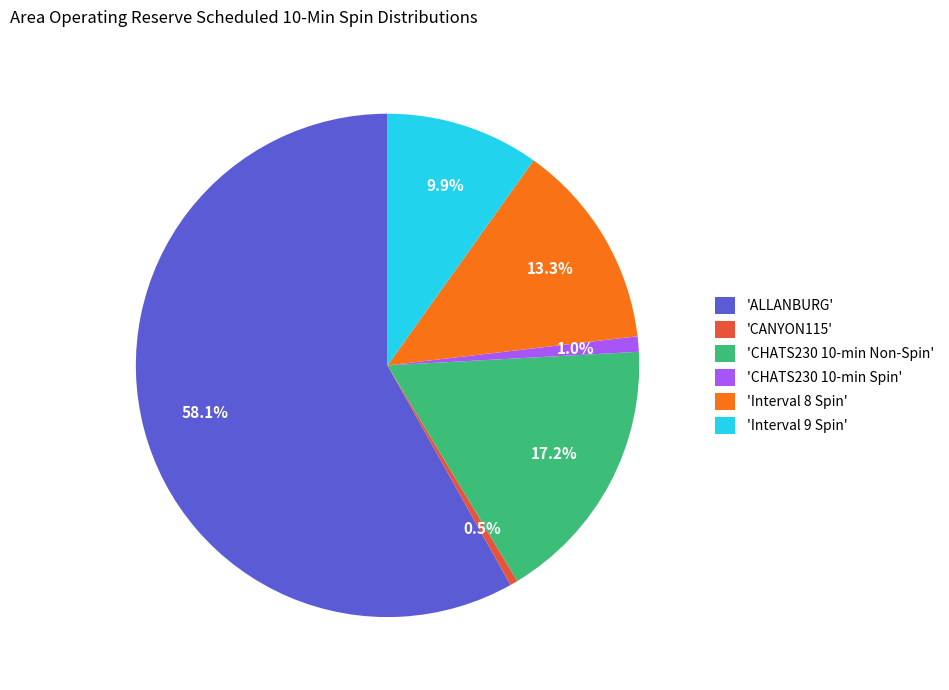

Is there a majority slice in this chart?

Yes